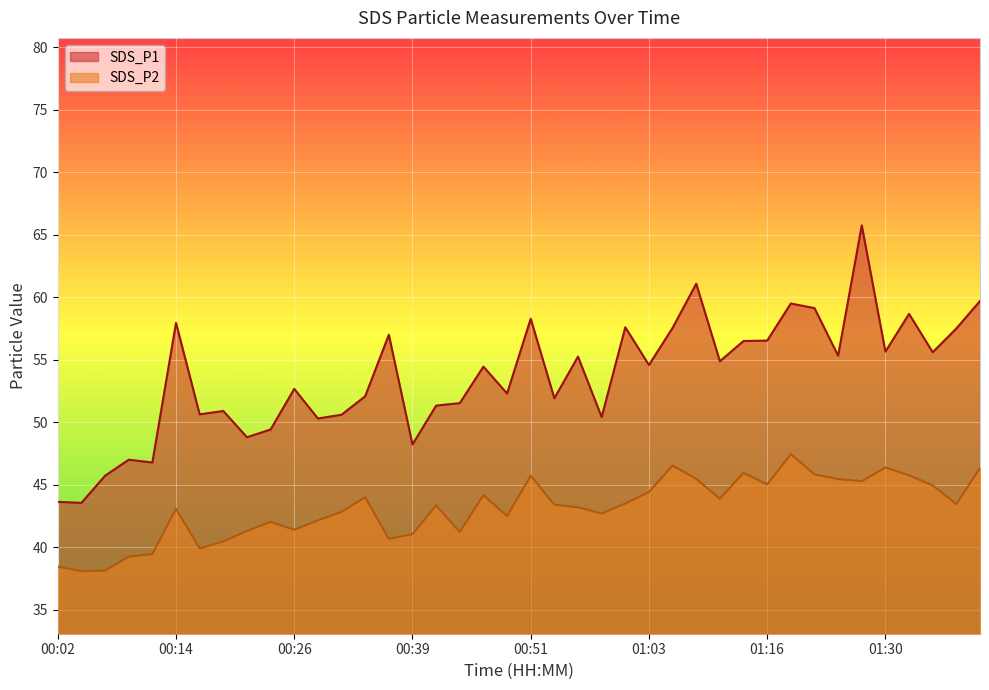

At which label does SDS_P2 reach its peak?

01:19